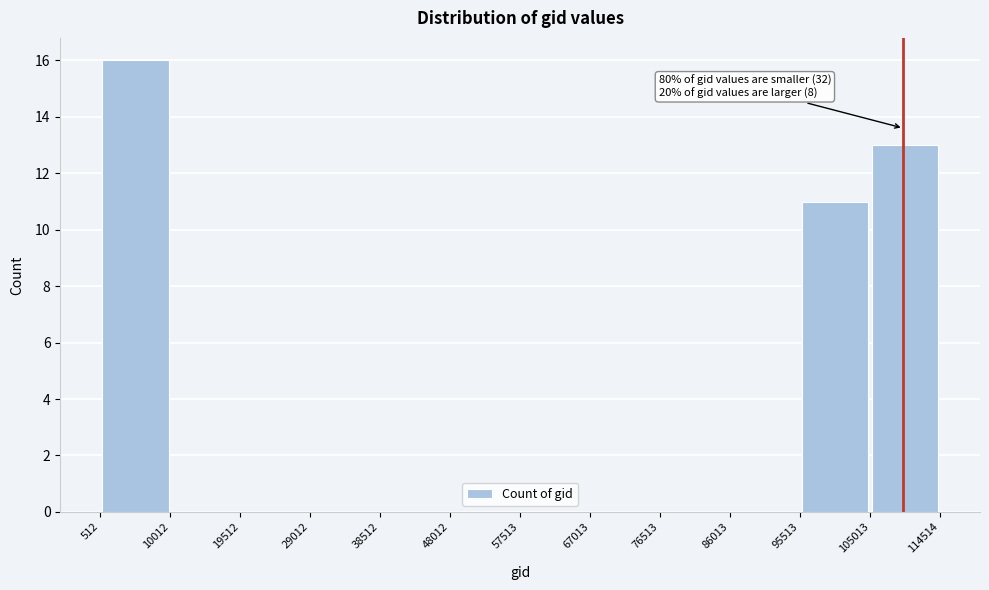

Over which range of the x-axis is the bar tallest?

512 to 10012